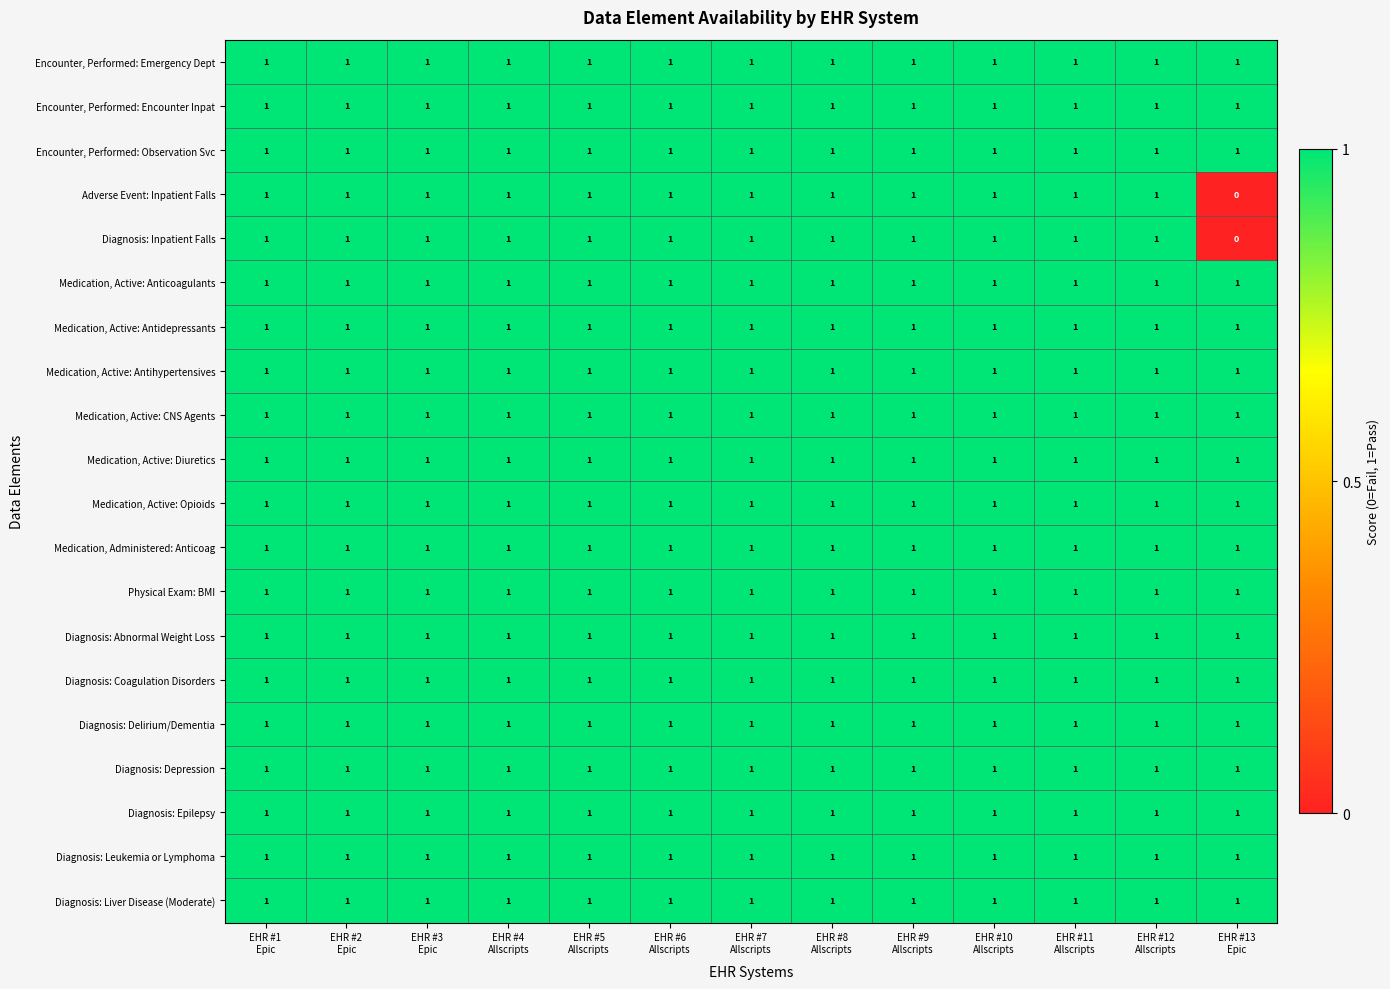

At how many categories does at least one series exceed 0?

13